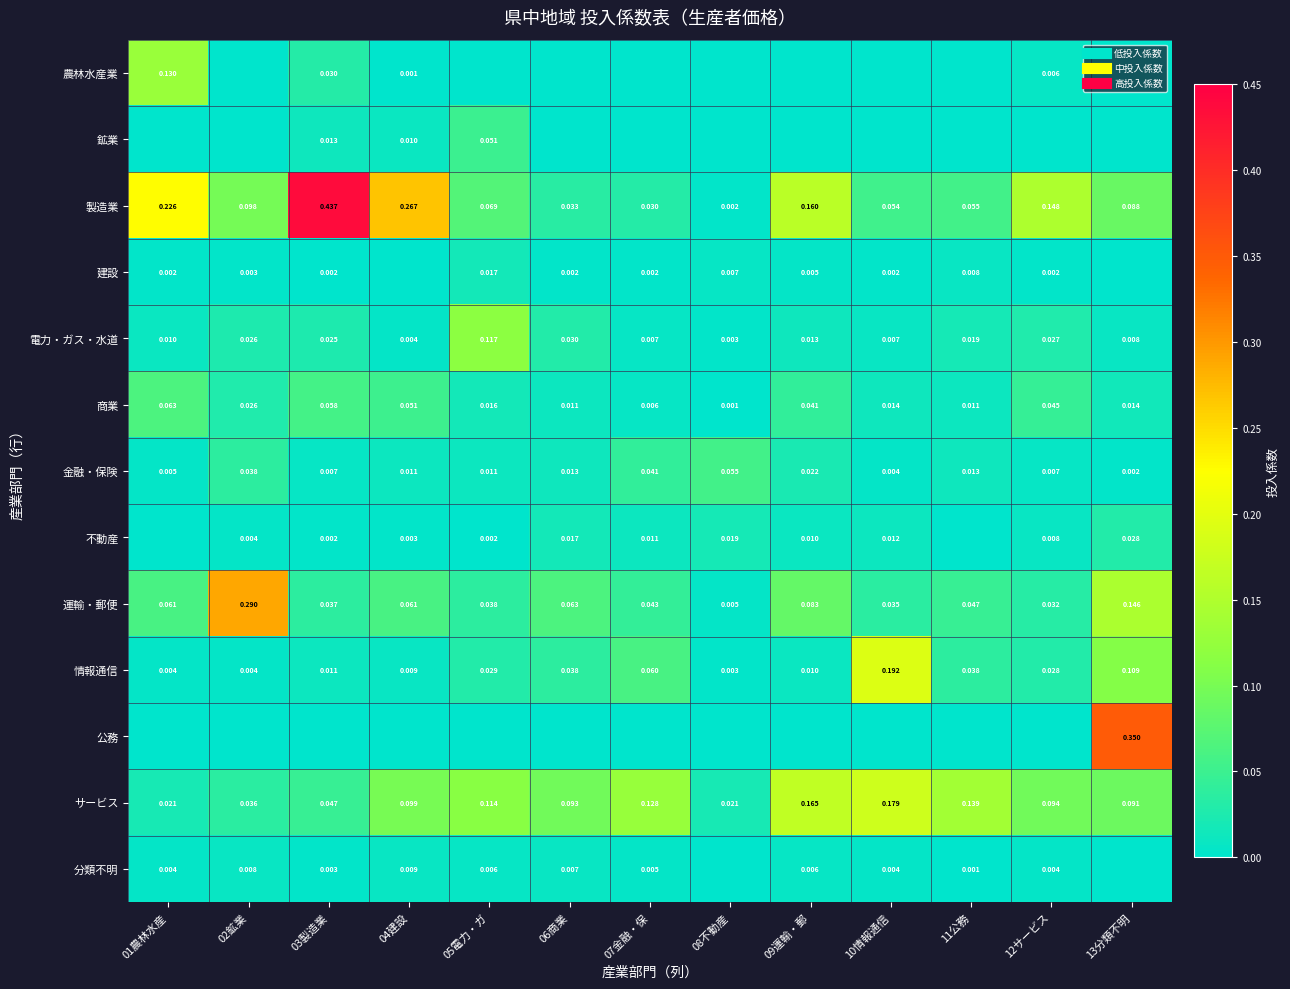

Which series has the largest range (max minus min)?

製造業